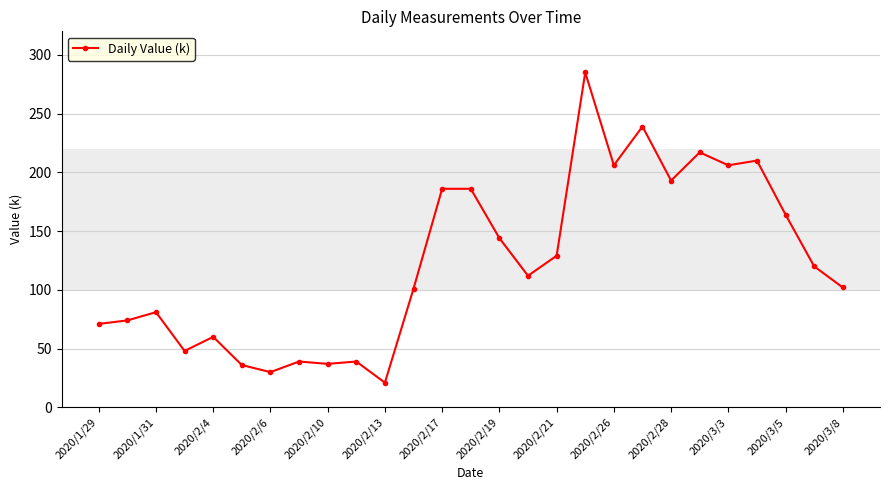

True or false: the data has more than 0 interior local peaks.

True